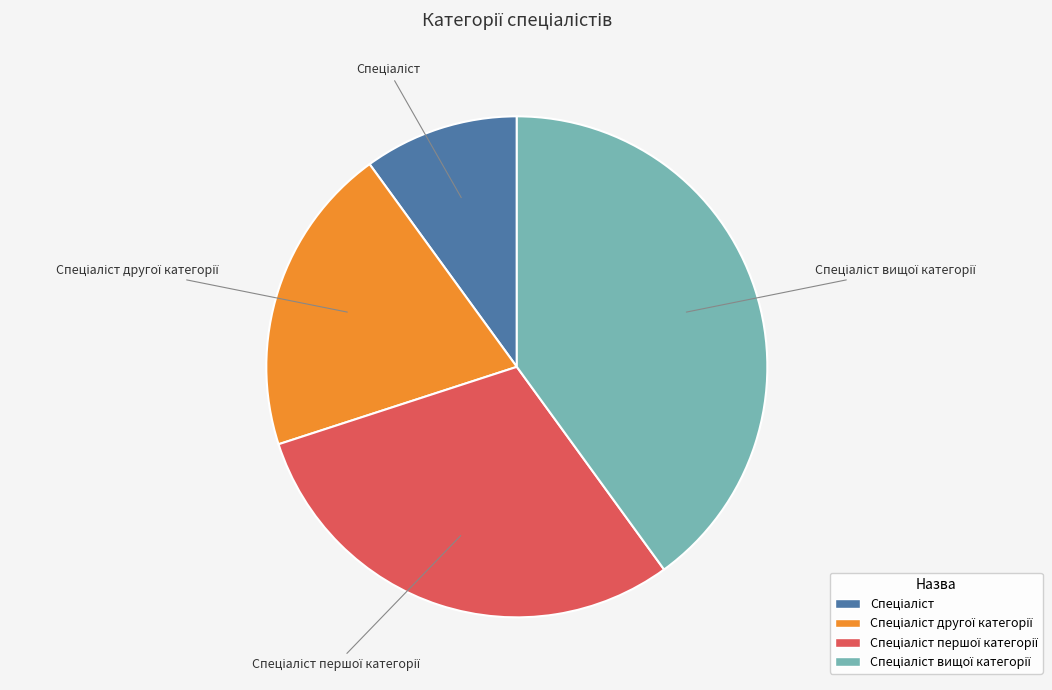

Does any single category account for the majority?

No